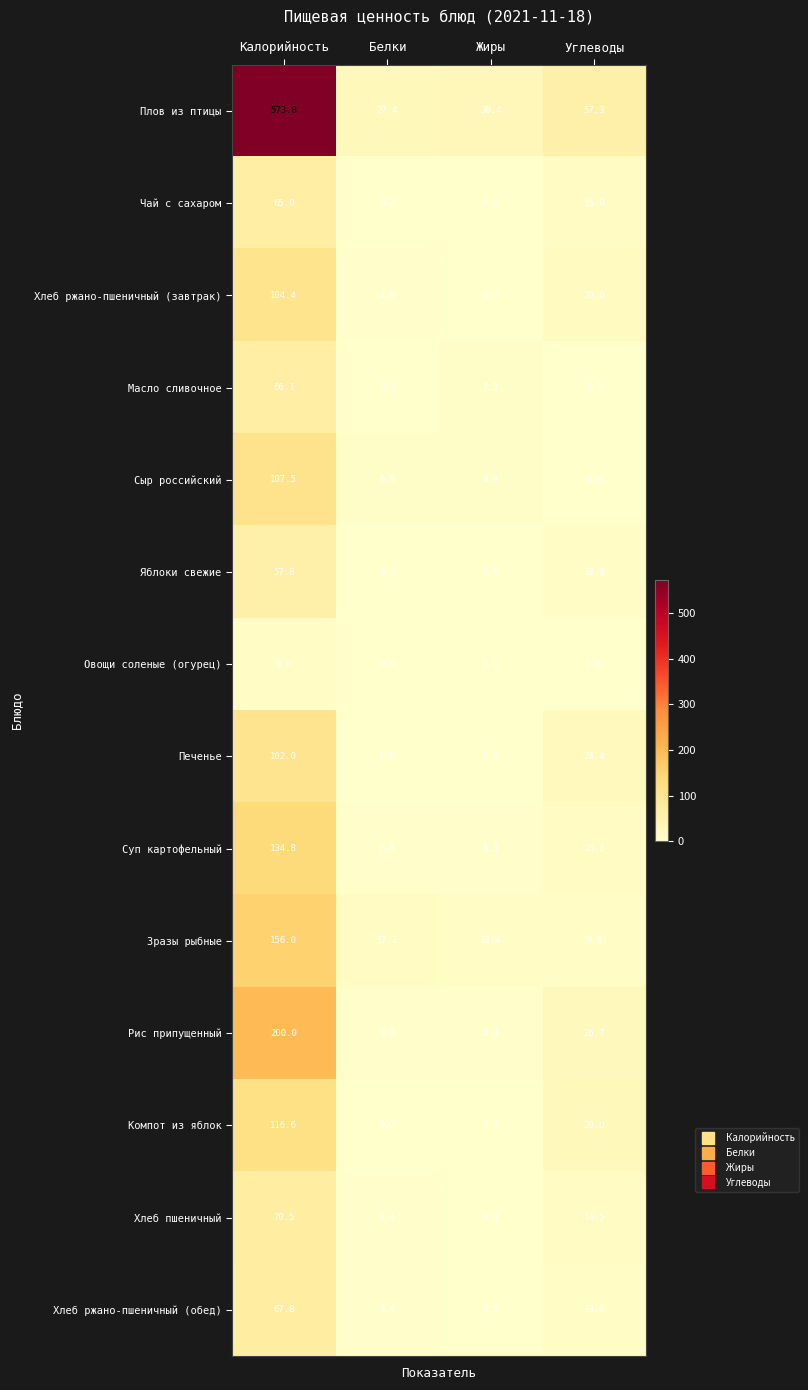

What is the difference between the maximum and second lowest values in the Масло сливочное series?

66.0